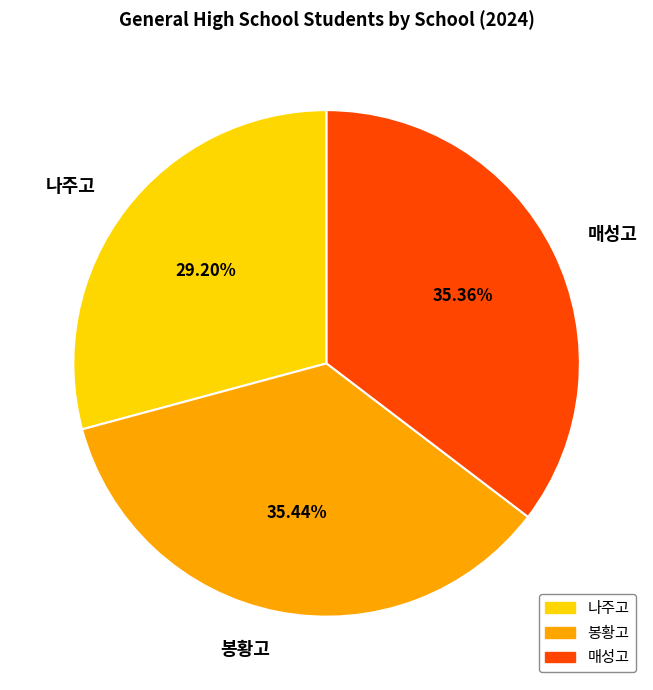

Is it true that 나주고 is 29% of the pie?

True